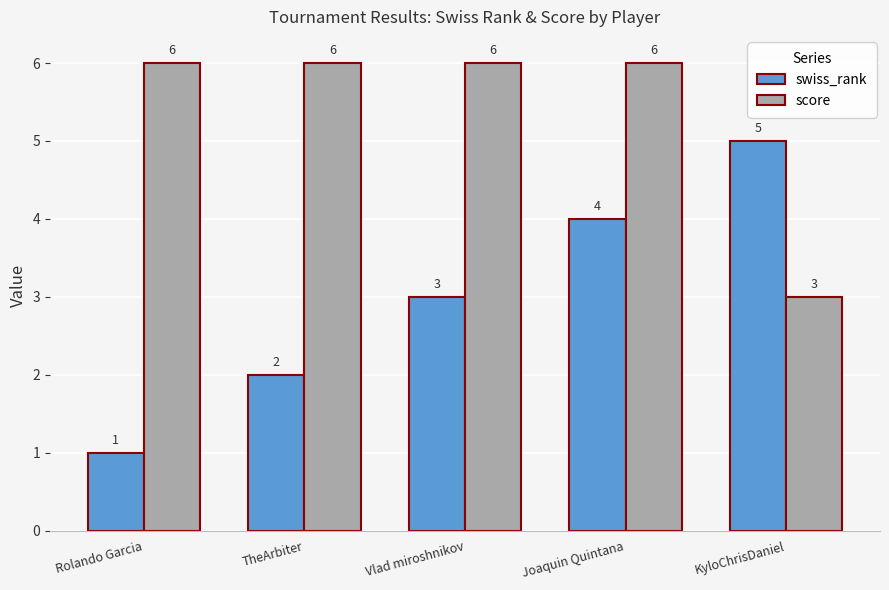

Reading left to right, list all the values displayed in this chart.

swiss_rank: 1	2	3	4	5
score: 6	6	6	6	3